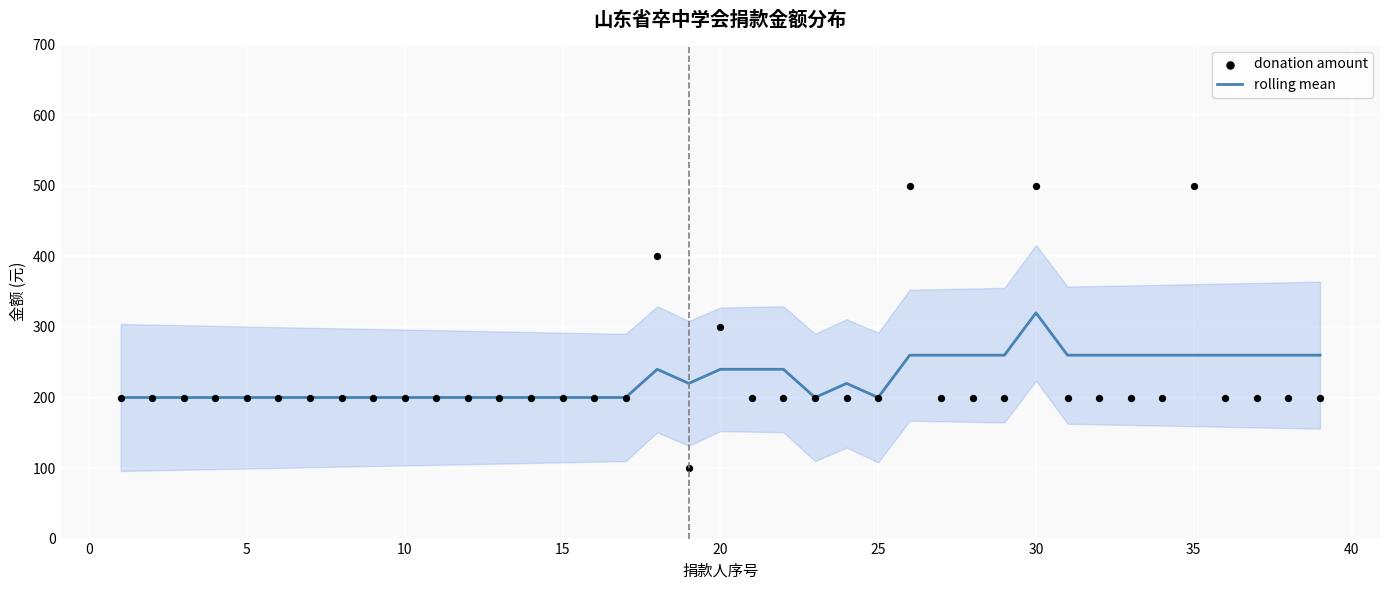

What is the highest value of the rolling mean series?

320